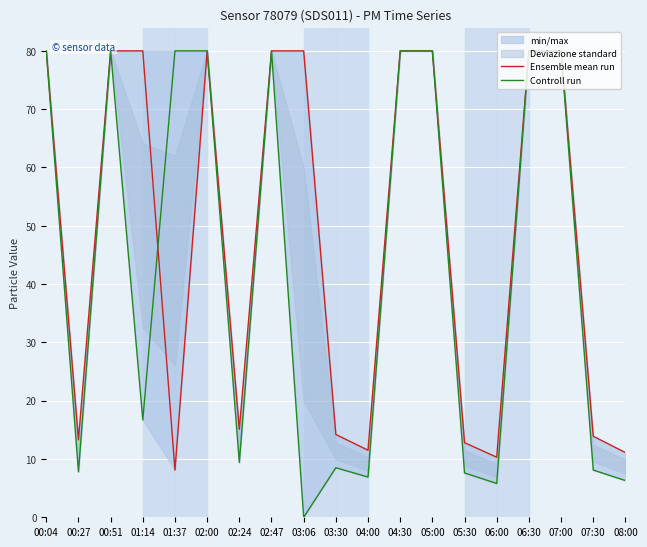

Is this an area chart (filled region under the line)?

No